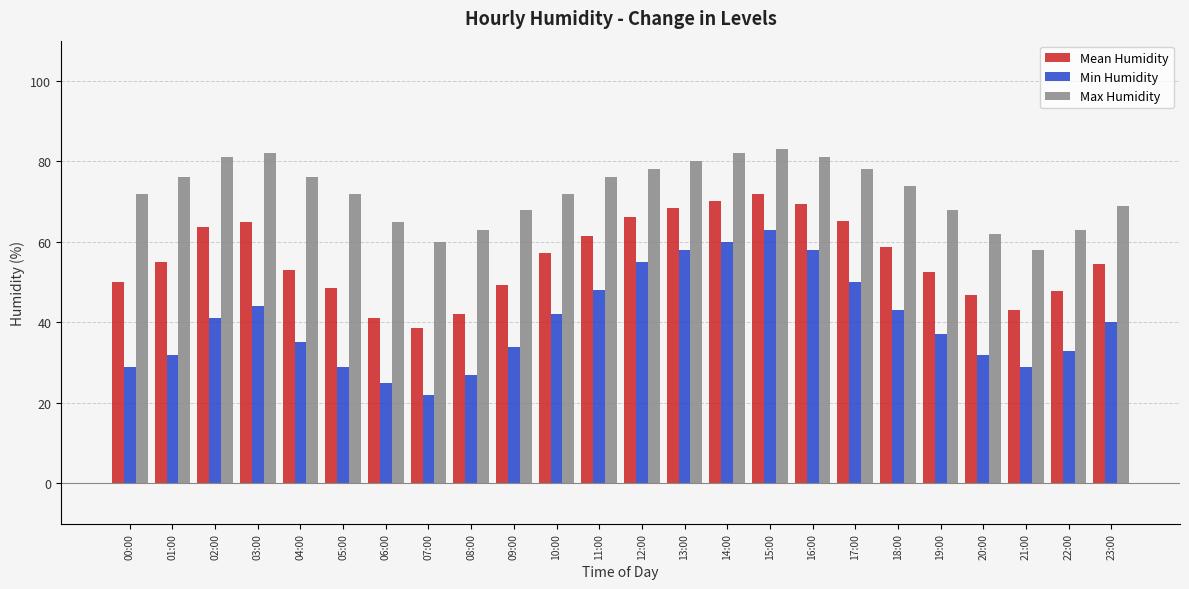

Between 01:00 and 12:00, which series saw the biggest shift?

Min Humidity